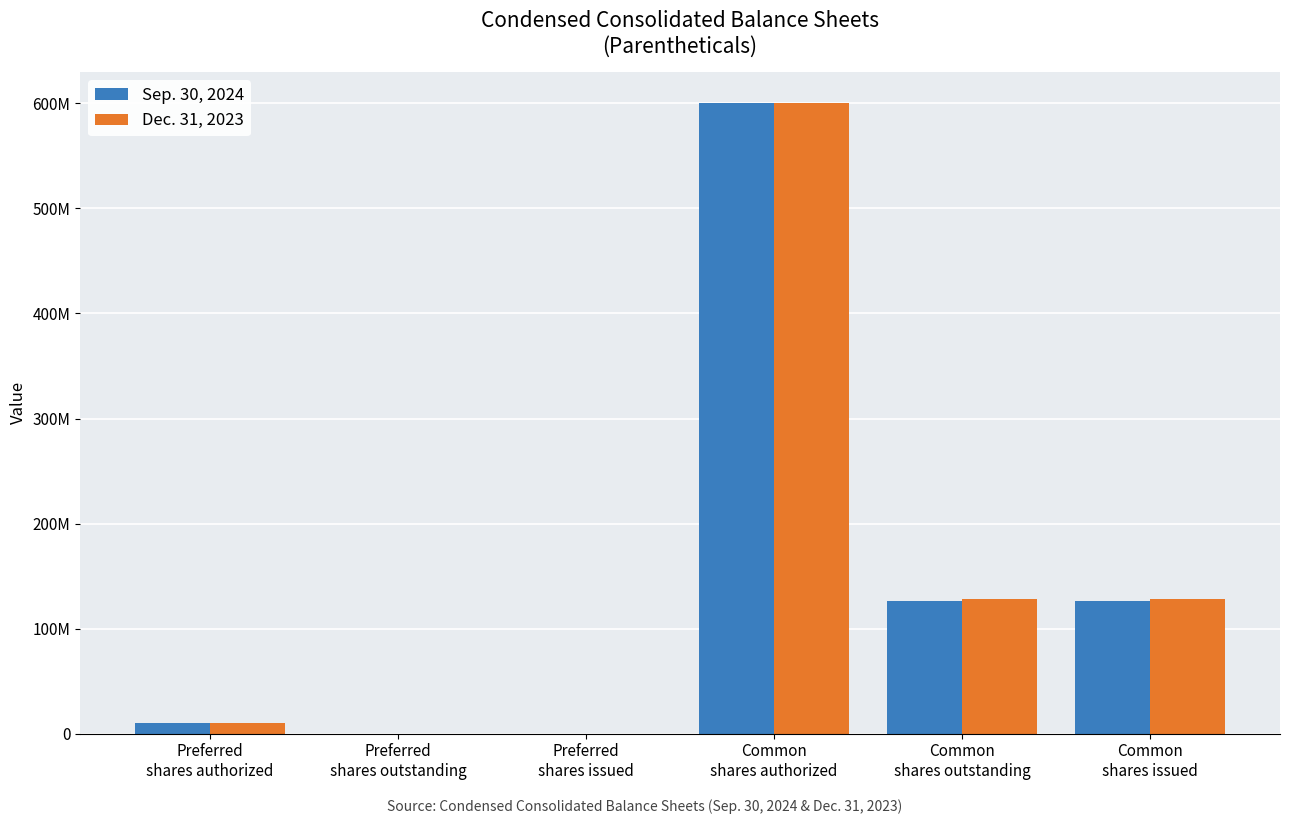

Which series has the largest total across all categories?

Dec. 31, 2023